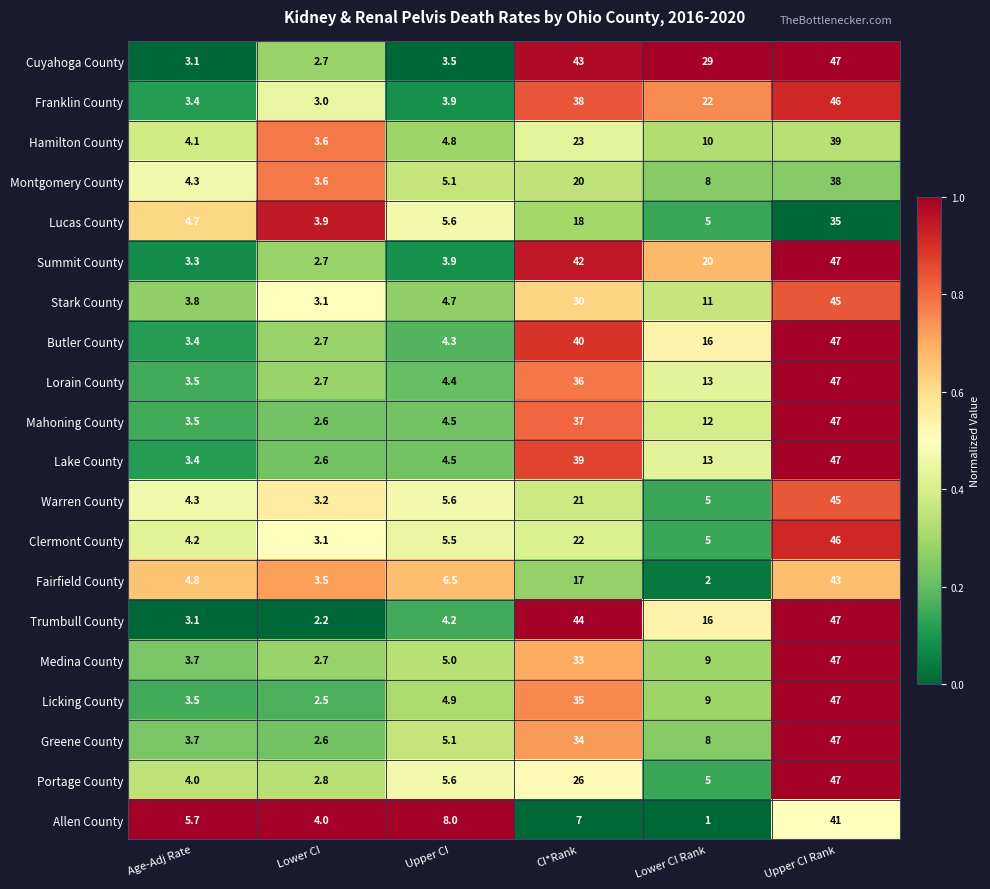

At which label is Hamilton County closest to 21?

CI*Rank